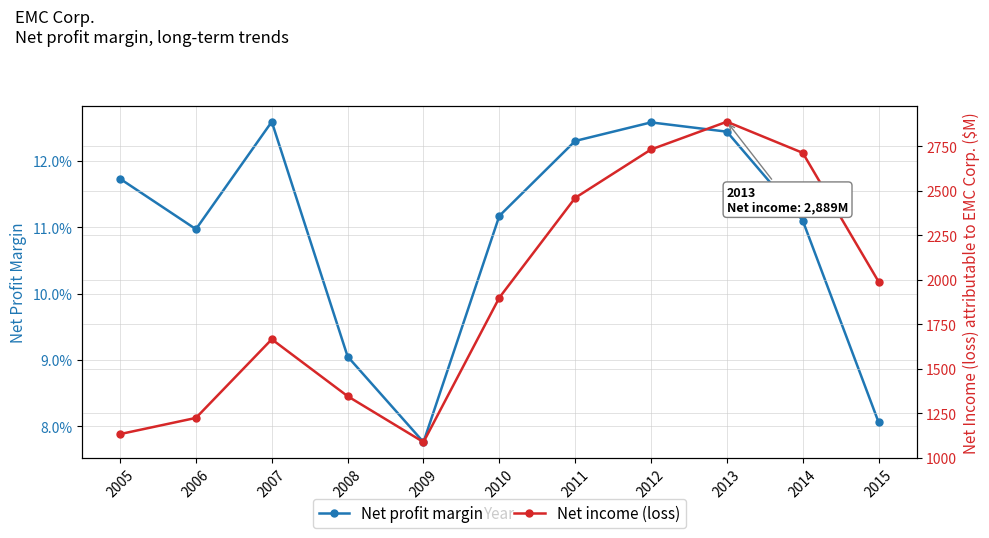

The value of Net profit margin at 2005 is 0.2. True or false?

False